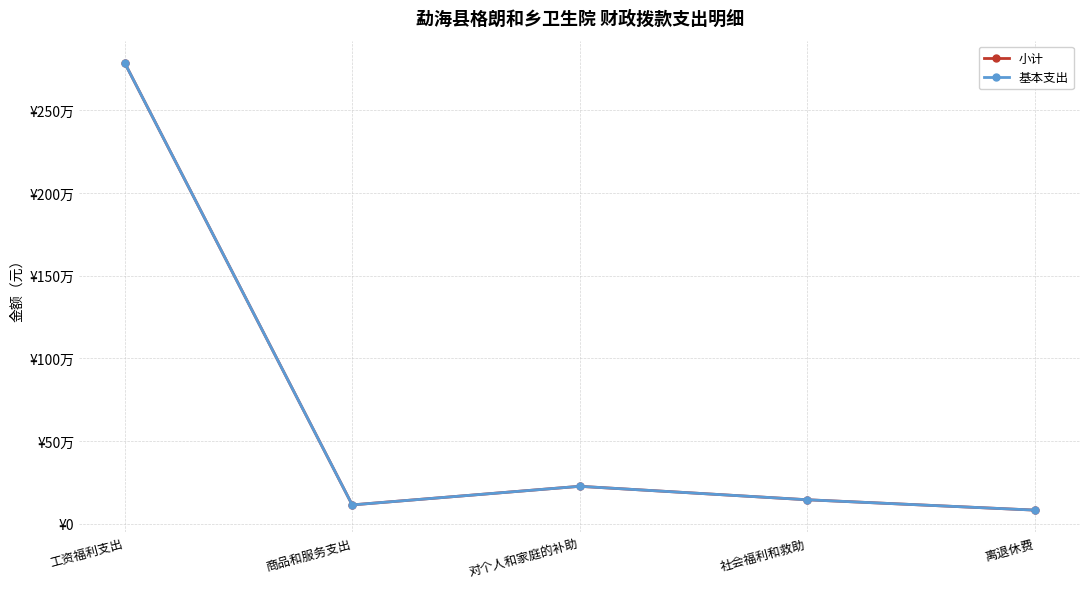

True or false: 基本支出 and 小计 cross at least once.

False